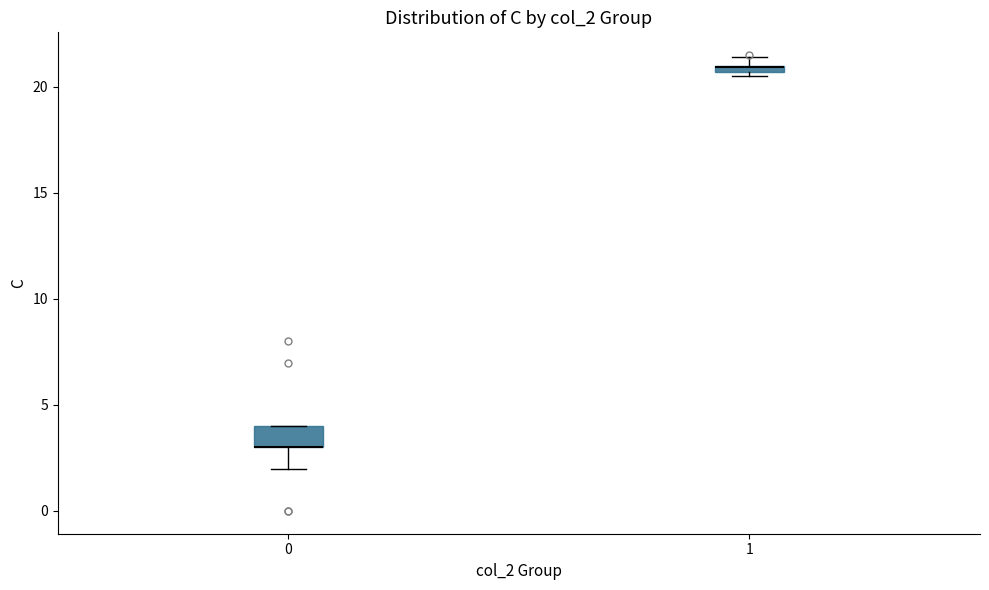

Which box is the tallest, from its lower edge to its upper edge?

0